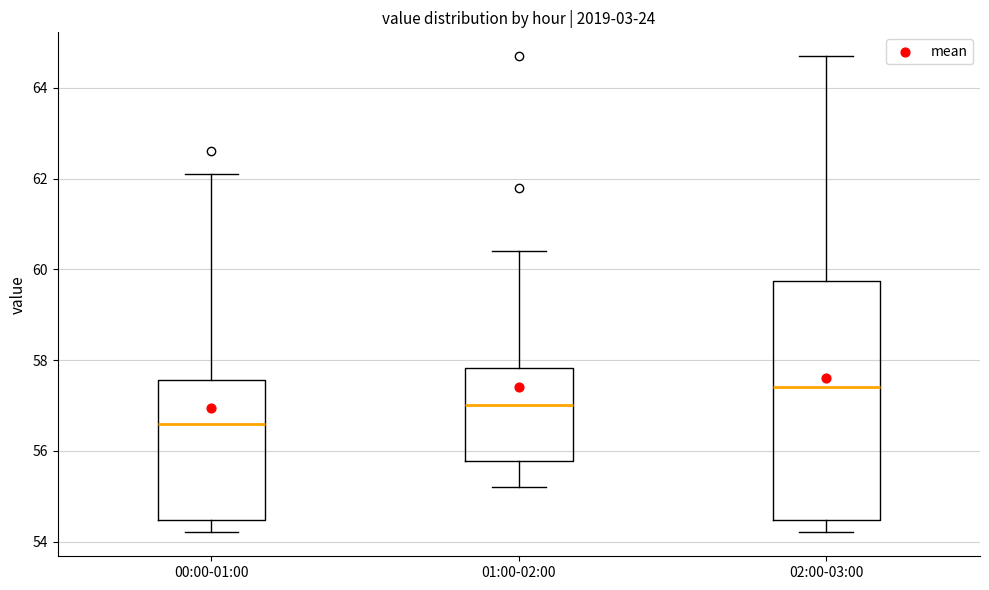

Reading left to right, transcribe this box plot: for each box, give where its median line is, the range the box spans, and where its two whiskers end, as read against the y-axis. The values are not printed on the chart, so give them approximately, as read against the axis.

00:00-01:00: median 56.6, box 54.4 to 57.6, whiskers 54.2 to 62.2
01:00-02:00: median 57.0, box 55.8 to 57.8, whiskers 55.2 to 60.4
02:00-03:00: median 57.4, box 54.4 to 59.8, whiskers 54.2 to 64.8